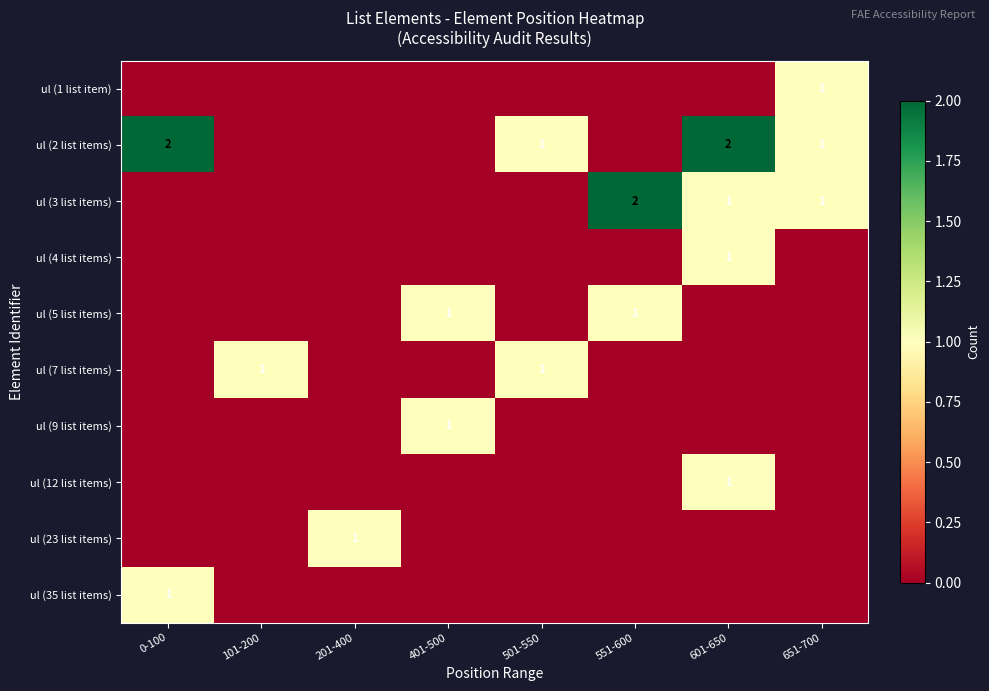

At how many categories does at least one series exceed 0?

8